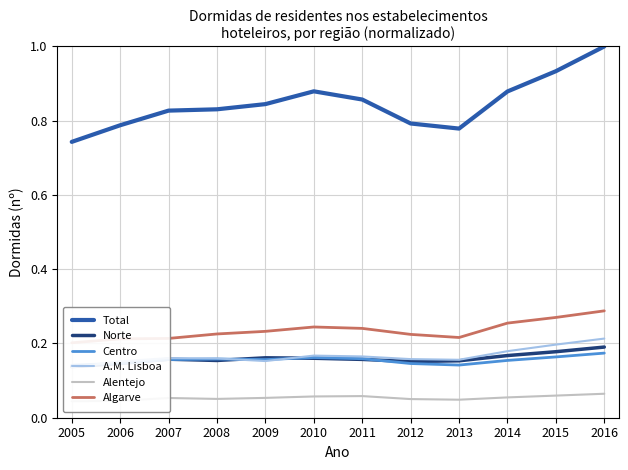

List the series in order of their peak value, highest first.

Total, Algarve, A.M. Lisboa, Norte, Centro, Alentejo